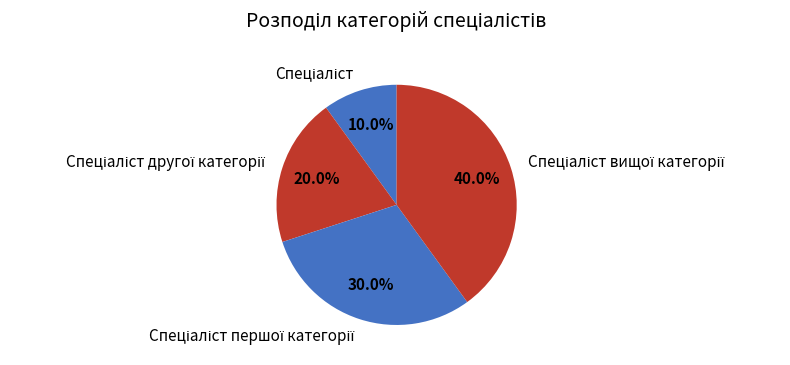

Is there a majority slice in this chart?

No